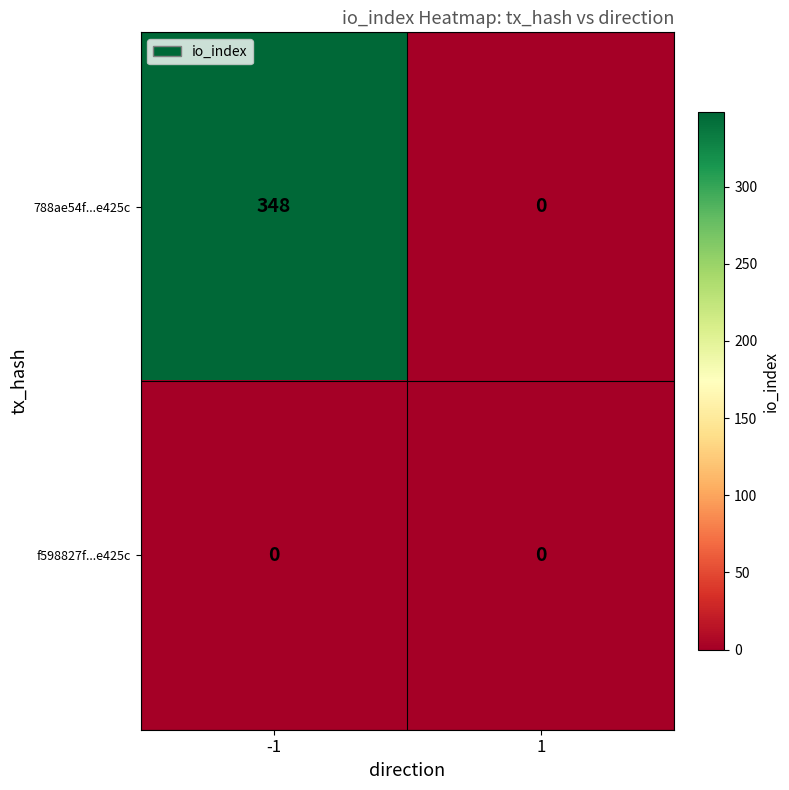

True or false: f598827f...e425c has a value of 0 at 1.

True